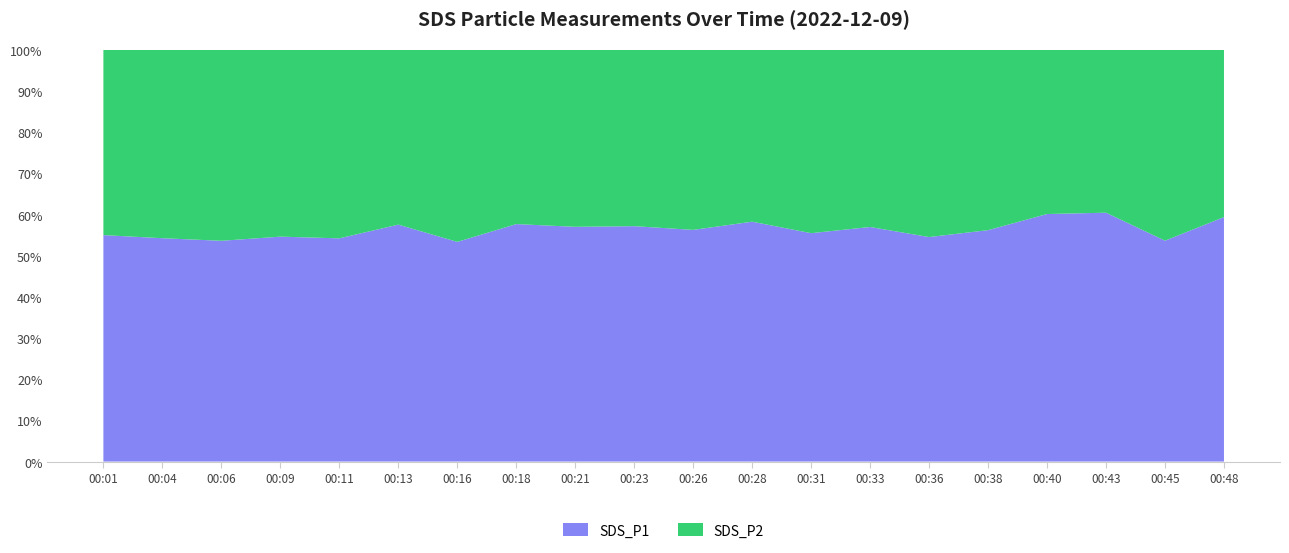

What is the total value across all series at 00:13?

100.0